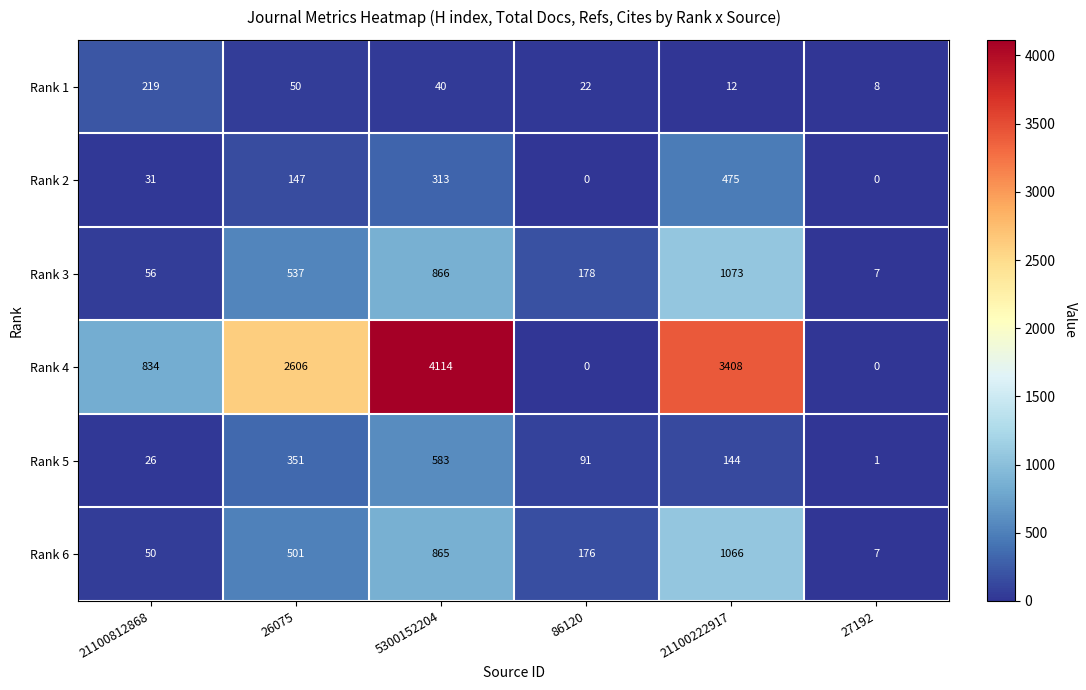

At which label does Rank 5 first exceed 144?

26075